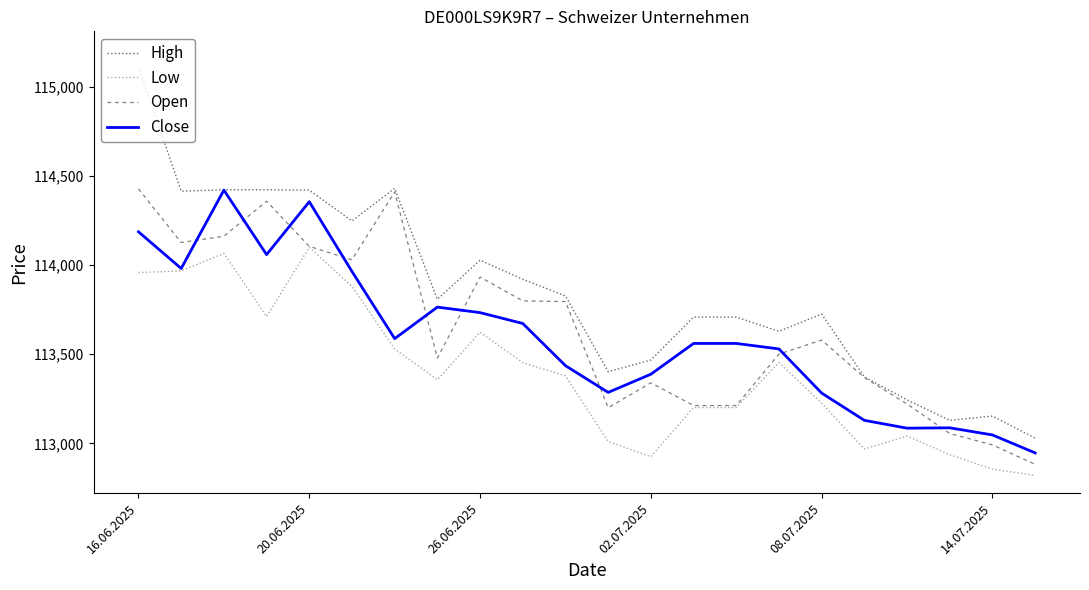

At how many categories does at least one series exceed 113601?

15